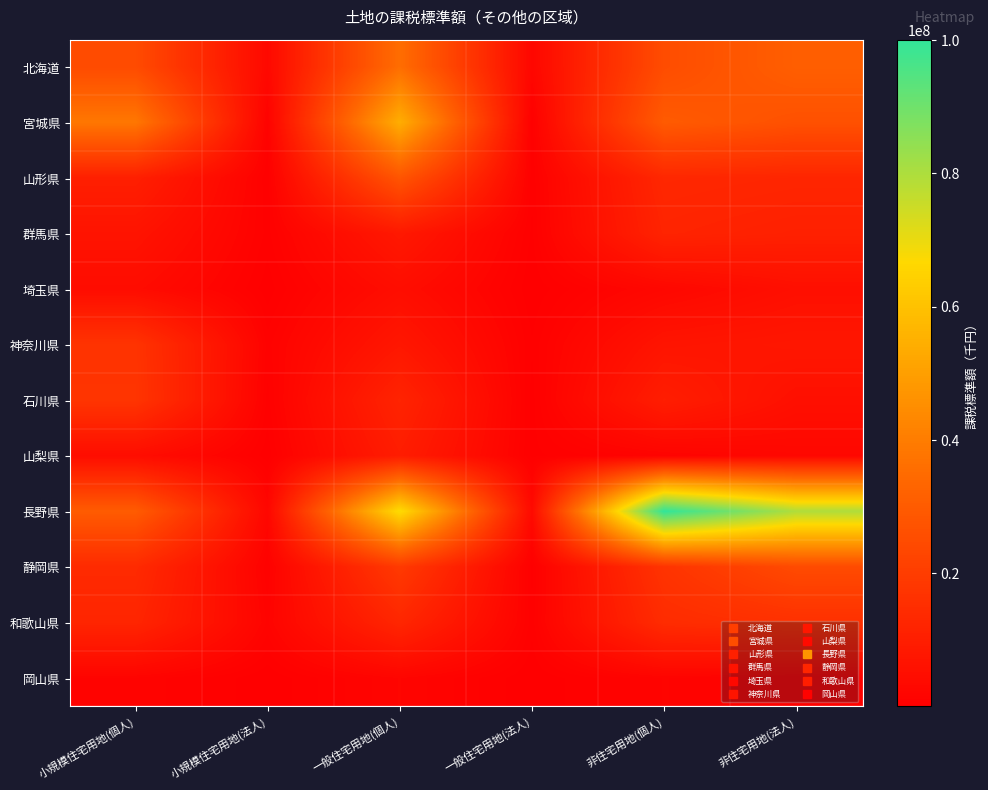

What is the difference between the highest and lowest values at 小規模住宅用地(法人)?

2999612